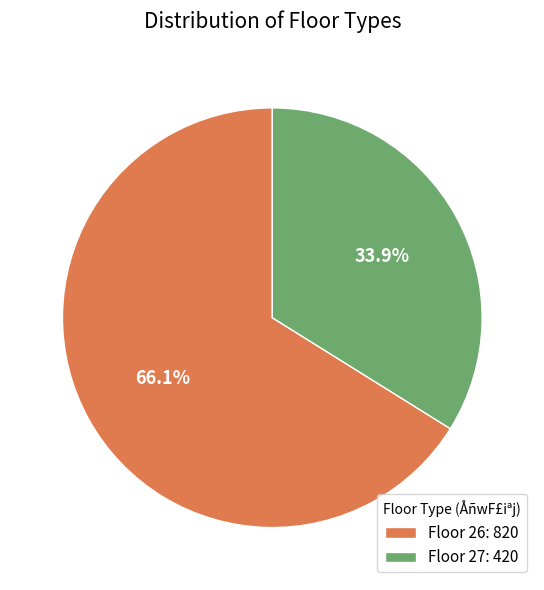

What is the smallest slice in the pie chart?

Floor 27: 420